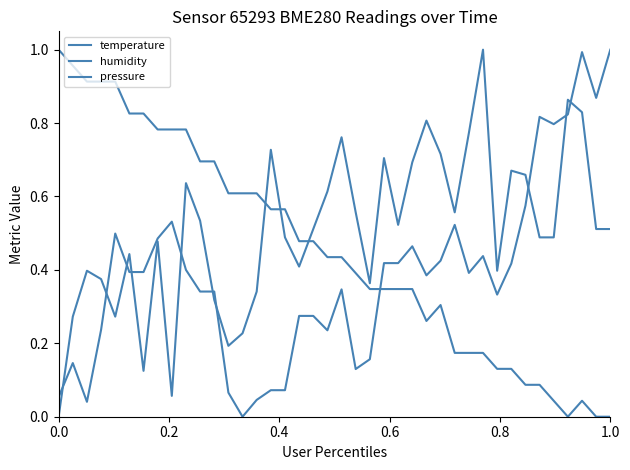

How many categories are shown in the chart?

40